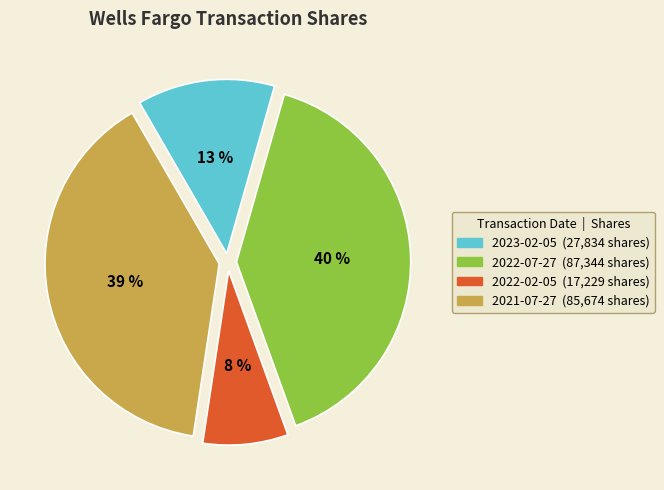

Is the sum of 2023-02-05 and 2022-02-05 greater than half?

No